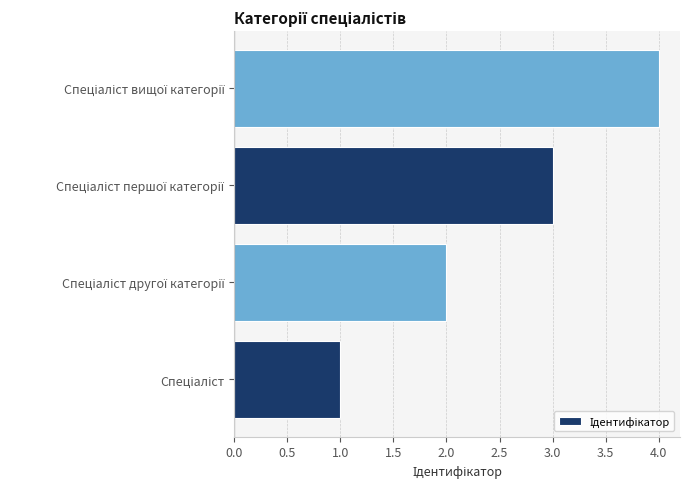

What is the greatest value displayed?

4